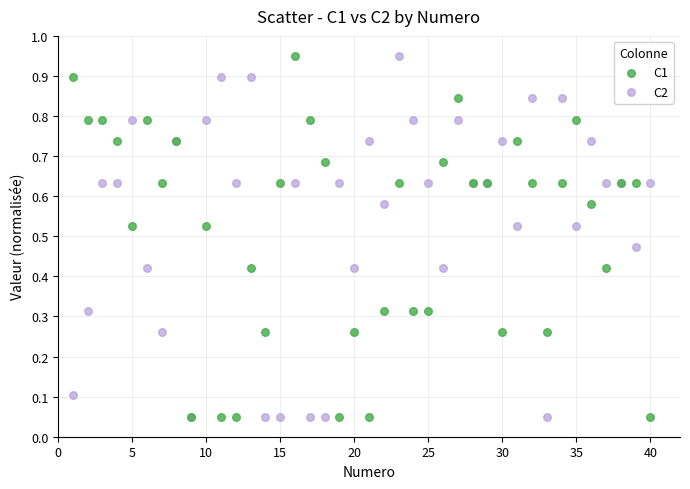

What are all the series names shown in the legend?

C1, C2